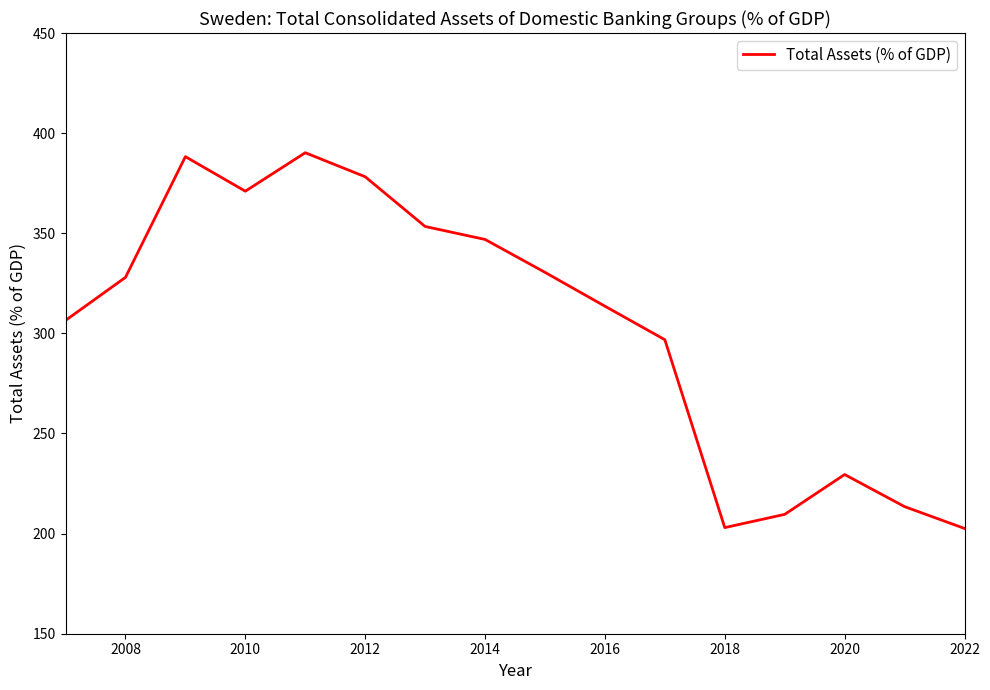

What is the difference between the maximum and minimum values?

187.6